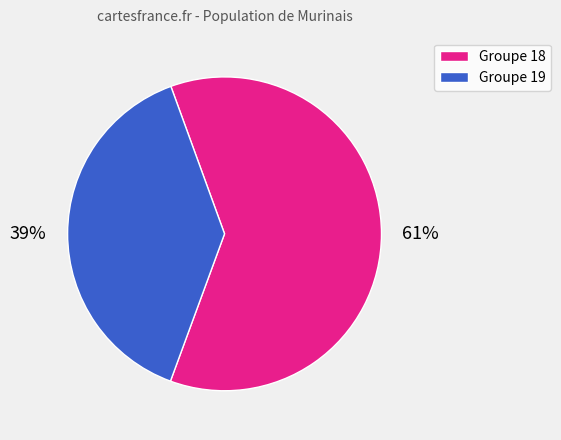

Rank the categories by value from lowest to highest.

Groupe 19, Groupe 18